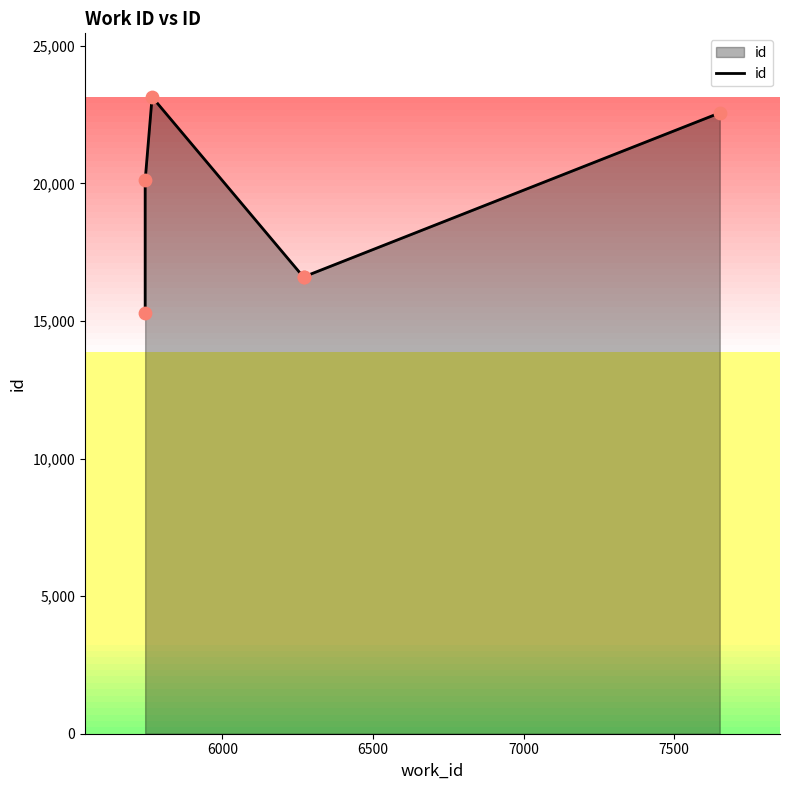

Approximately how many times larger is the value at 6000 compared to 7000?

1.2